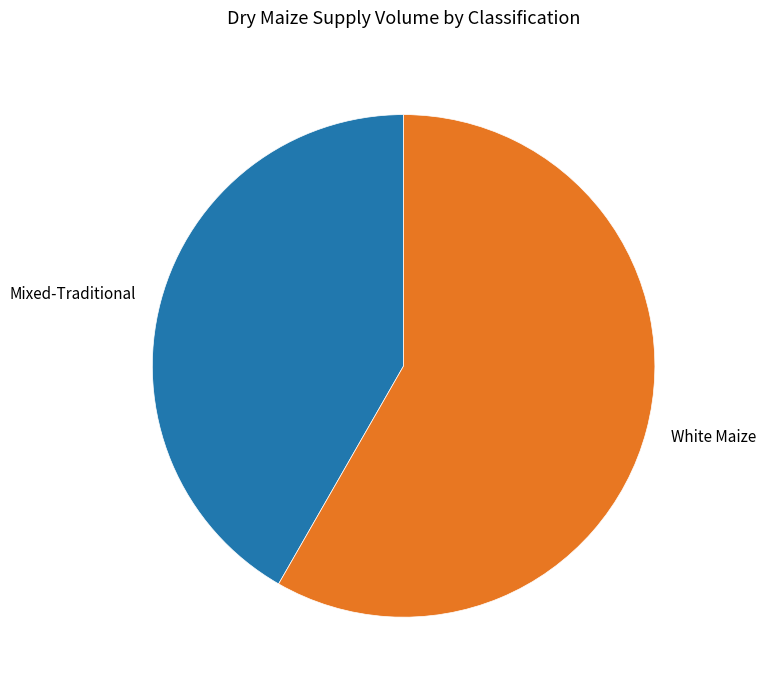

Do Mixed-Traditional and White Maize together represent more than half of the pie?

Yes